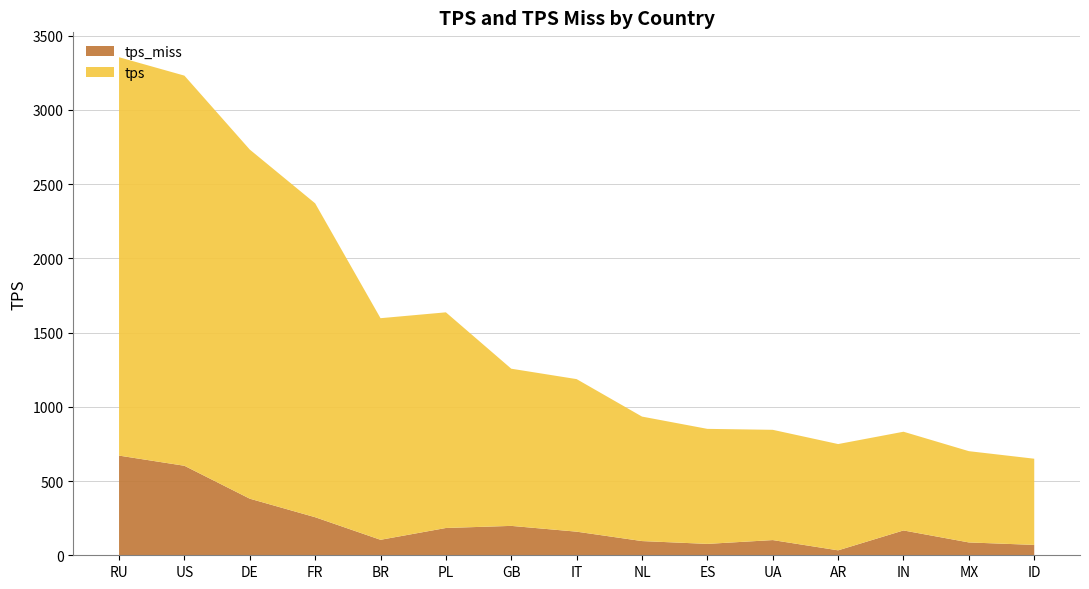

Reading left to right, what are all the values shown in this chart?

tps: 2682.8	2627.4	2351.1	2113.9	1492.4	1452.4	1058.5	1027.3	838.4	774.6	742.5	715.7	664.8	614.7	580.5
tps_miss: 671.3	602.8	381.1	256.3	104.3	183.8	198.0	159.0	95.7	76.7	102.4	33.3	167.3	86.5	69.9